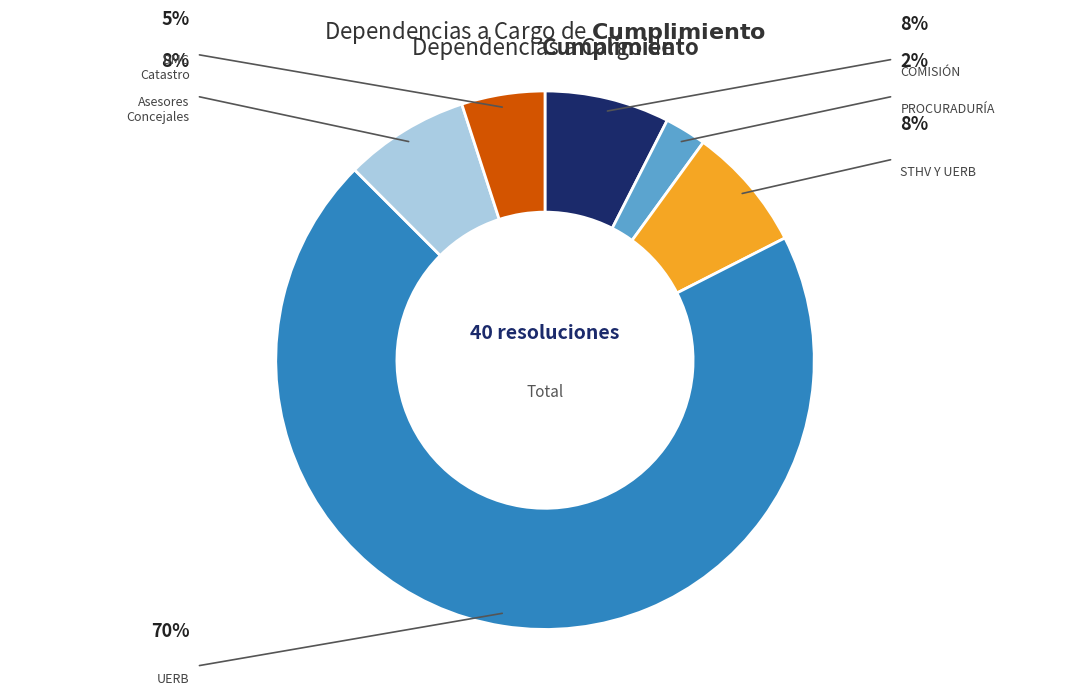

Is there a majority slice in this chart?

Yes